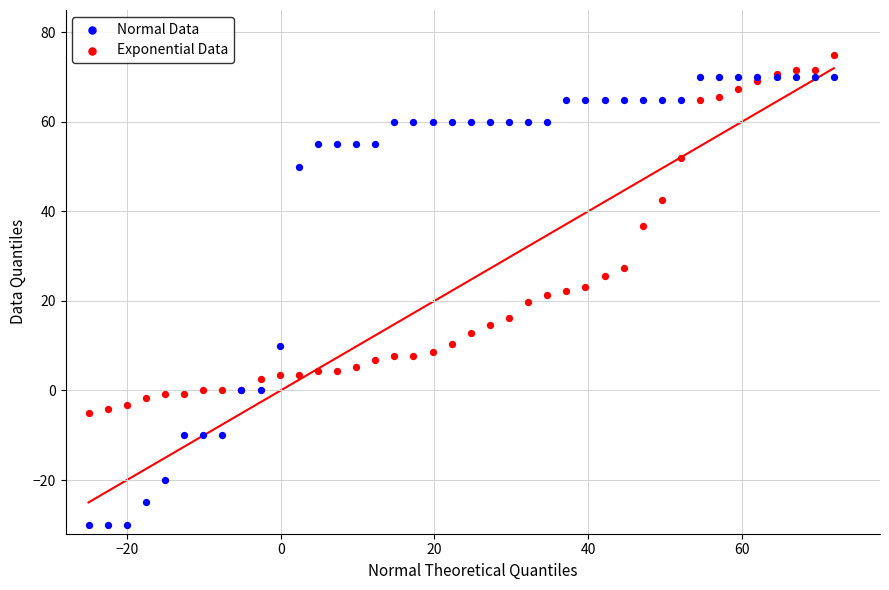

Which series has the widest spread of Y values?

Normal Data